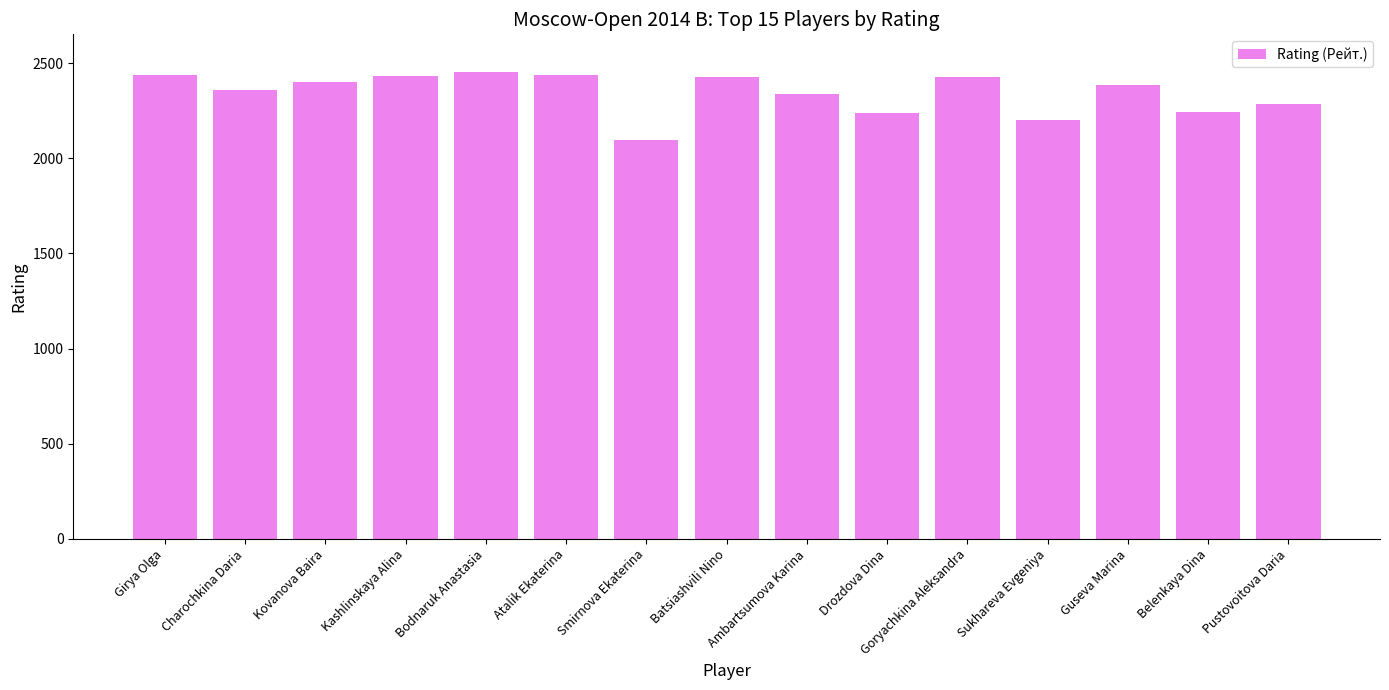

Which has a higher value, Belenkaya Dina or Atalik Ekaterina?

Atalik Ekaterina